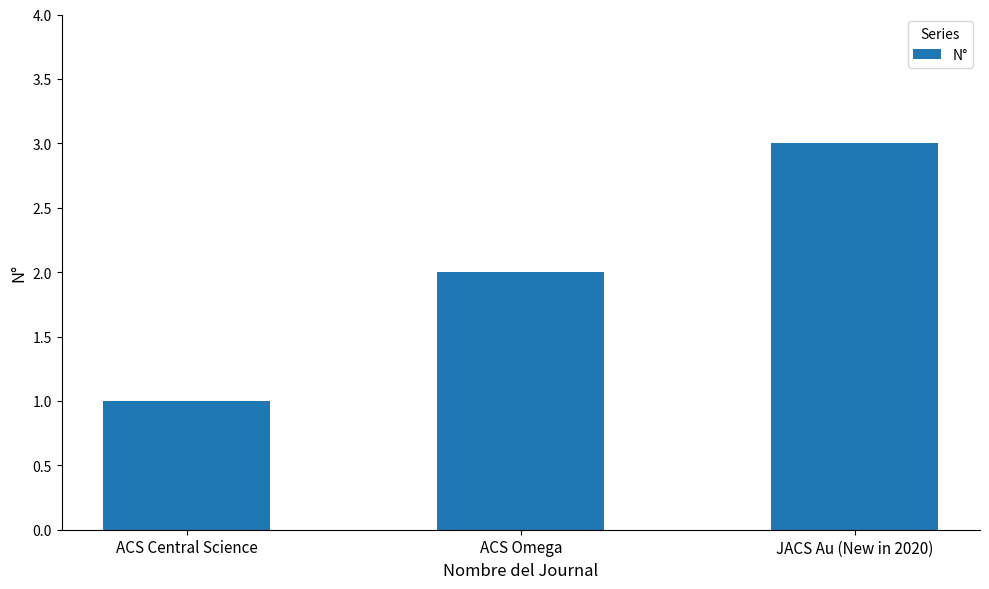

What is the greatest value displayed?

3